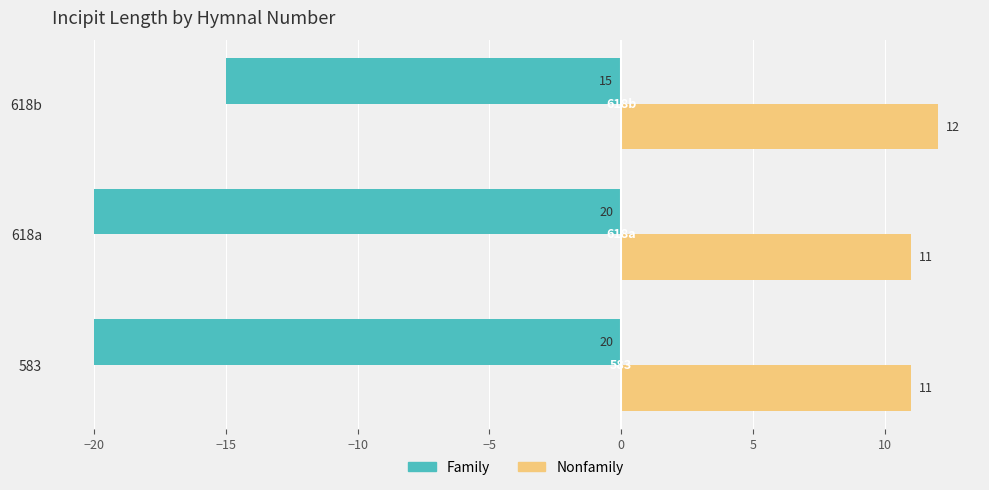

Reading right to left, list all the values displayed in this chart.

Family: −15=-15	−20=-20	−25=-20
Nonfamily: −15=12	−20=11	−25=11